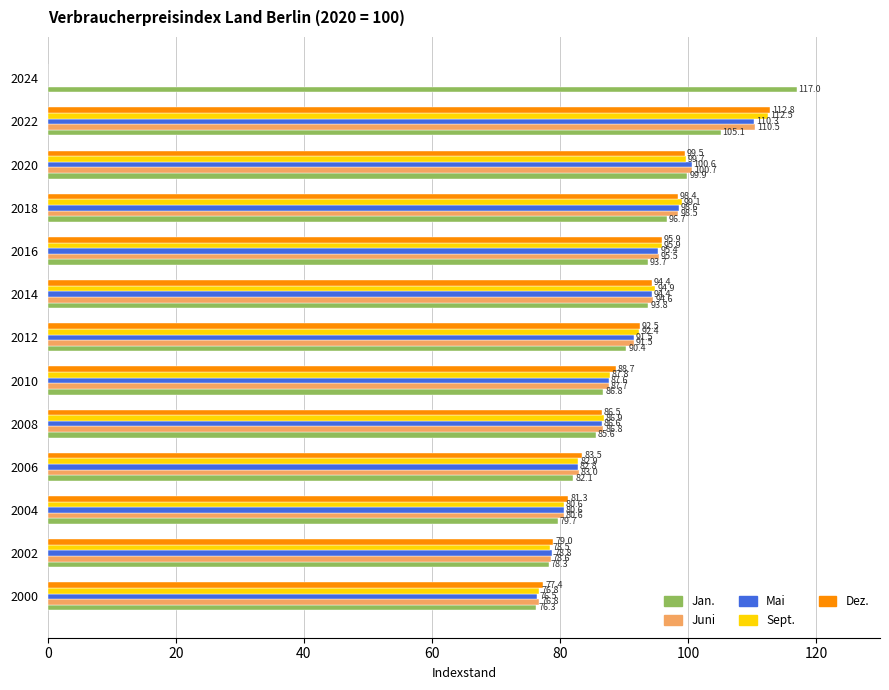

What is the sum of all Juni values?

1084.8